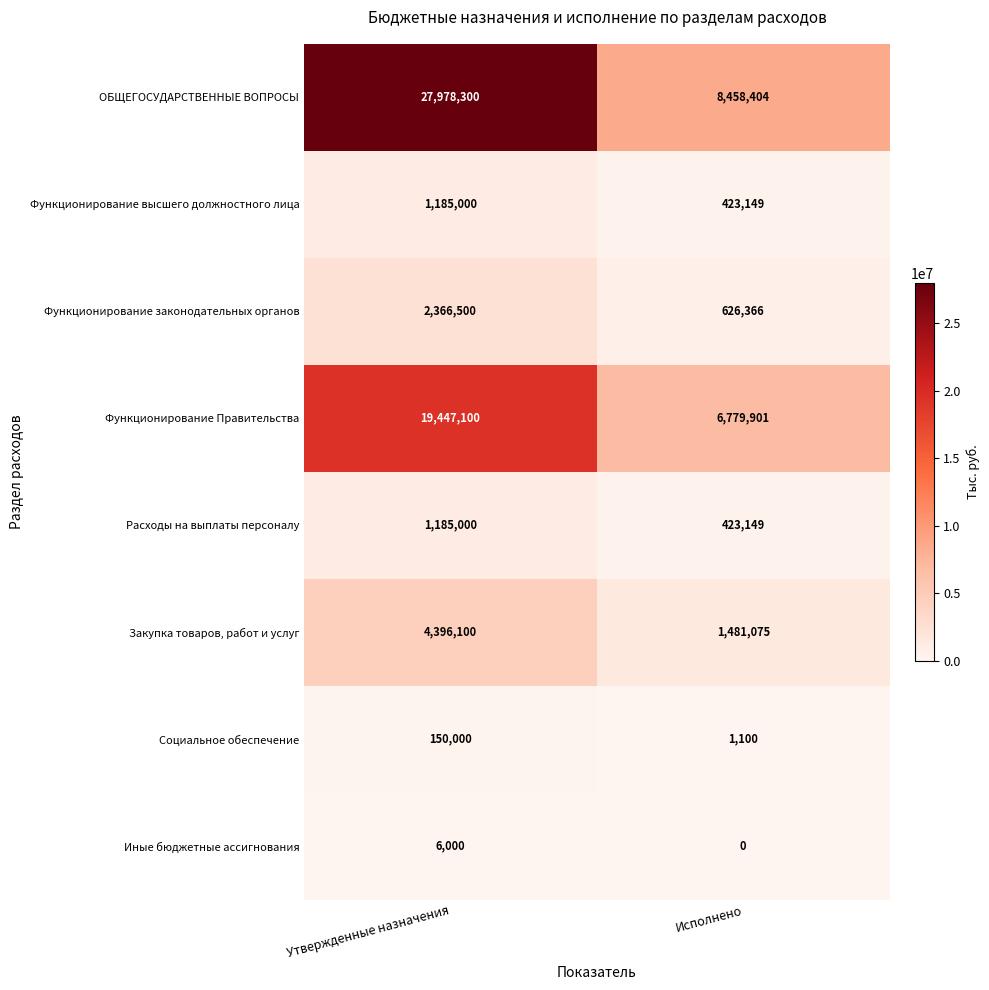

What value does the Функционирование высшего должностного лица series have at Утвержденные назначения?

1185000